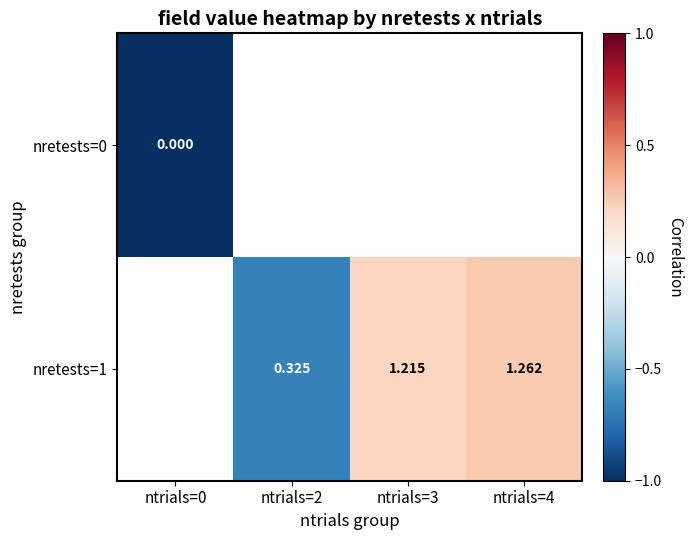

Is the value of nretests=0 at ntrials=0 greater than the value of nretests=1 at ntrials=3?

No